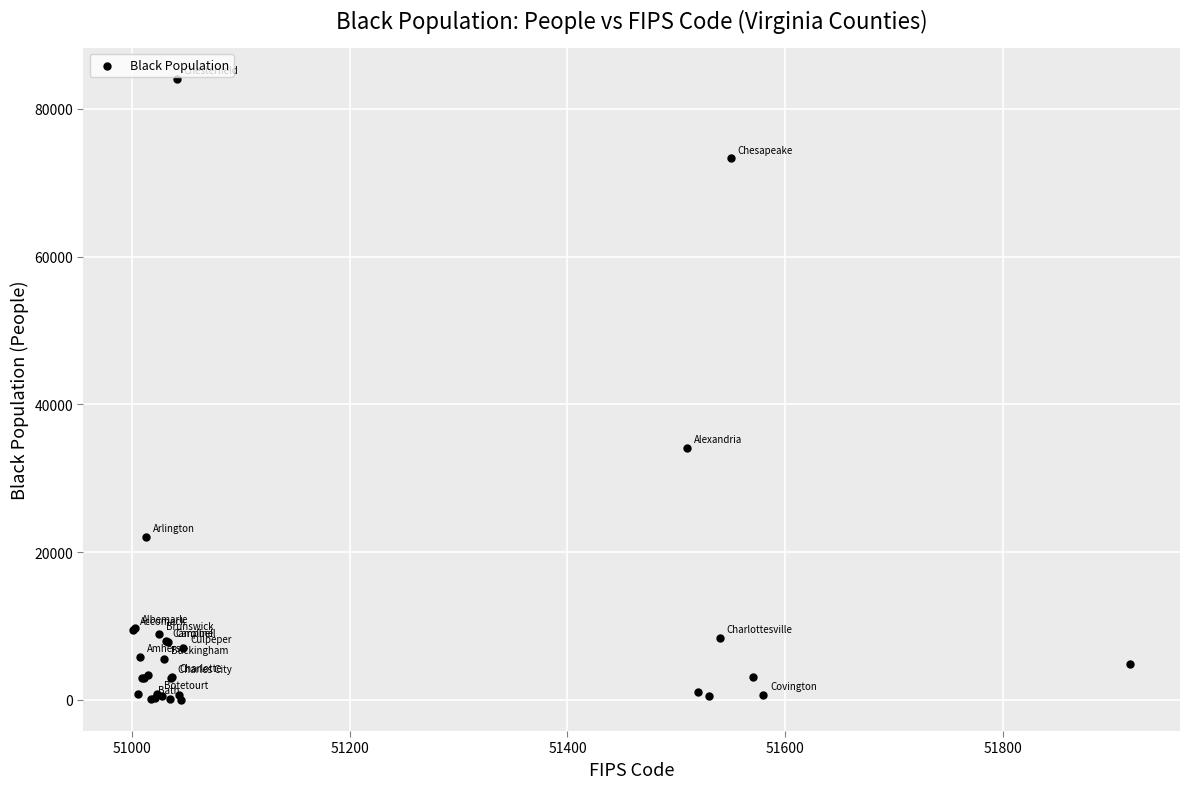

What Y value in the scatter plot is closest to 42041?

34158